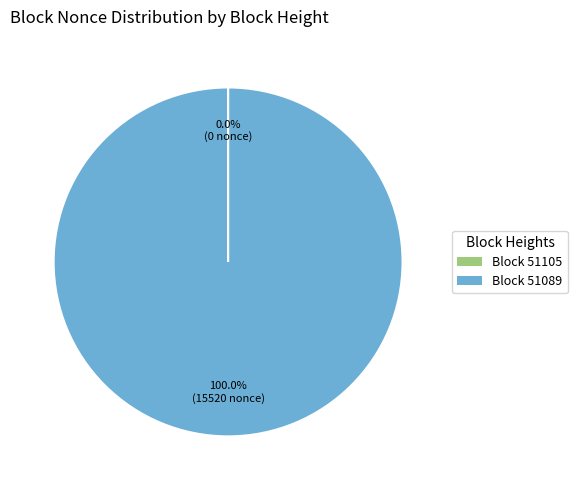

Is there a majority slice in this chart?

Yes